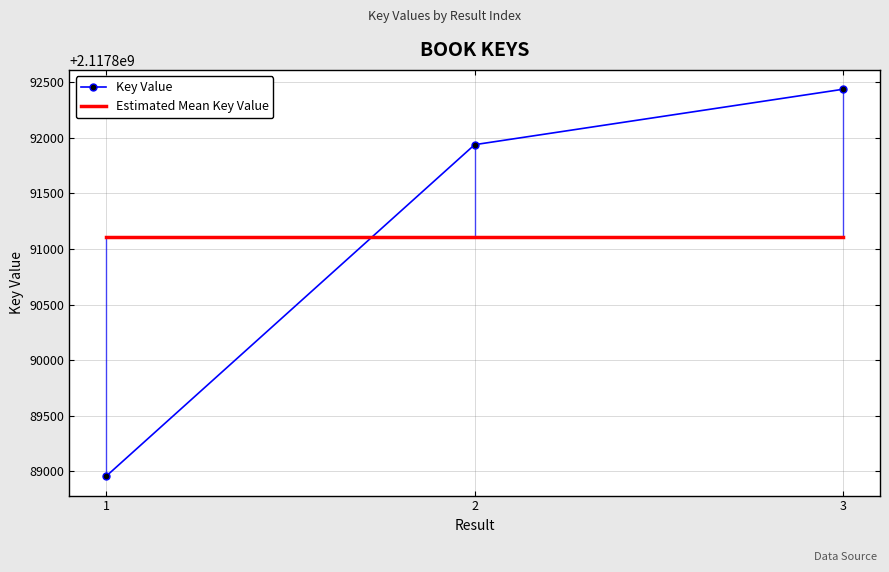

What is the value of the Estimated Mean Key Value point at the 2nd from the left?

2117891110.7